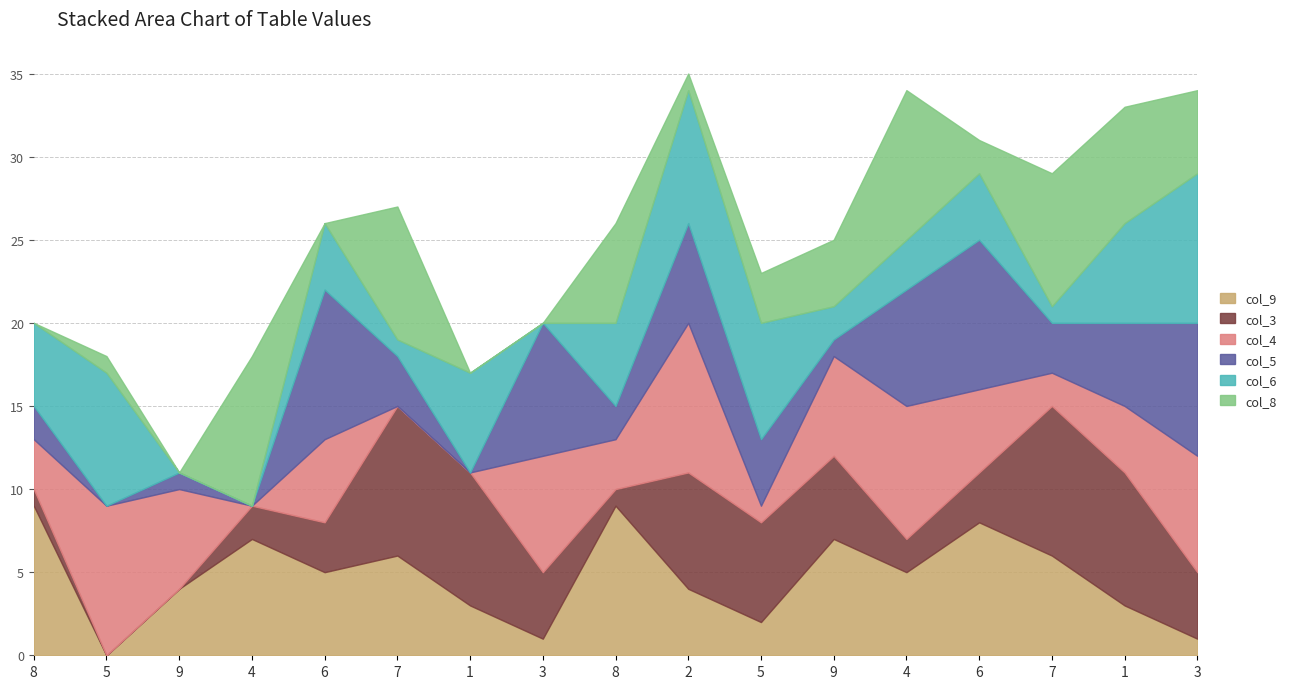

Read the col_4 value at 6.

5